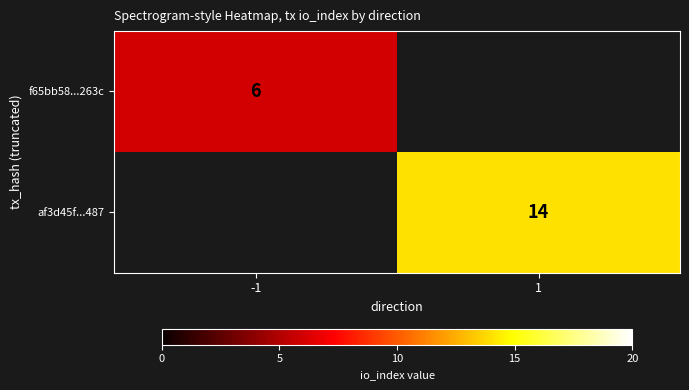

Is the value of af3d45f...487 at 1 greater than the value of f65bb58...263c at -1?

Yes